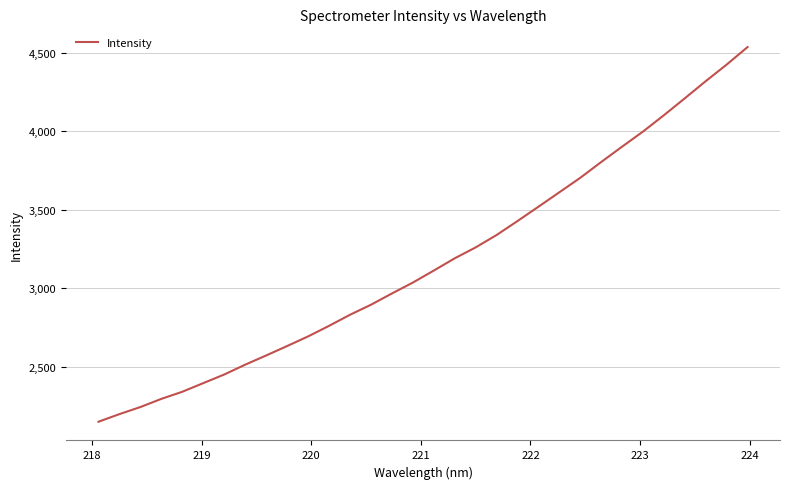

What is the smallest value displayed?

2151.2